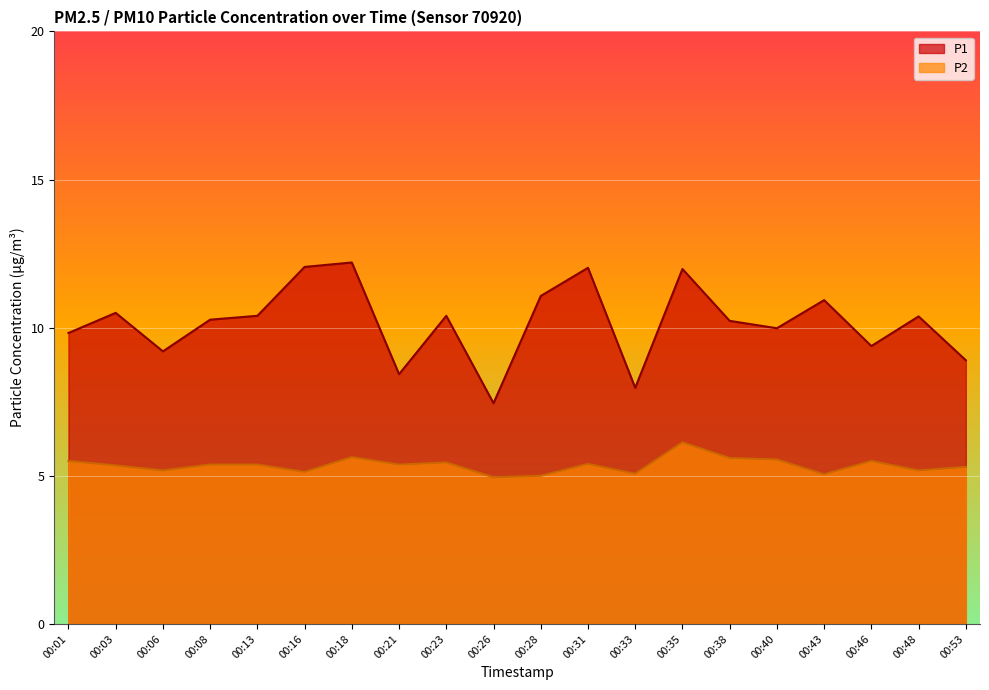

Reading left to right, transcribe all the data shown in this chart.

P1: 9.8	10.5	9.2	10.3	10.4	12.1	12.2	8.4	10.4	7.5	11.1	12.0	8.0	12.0	10.2	10.0	10.9	9.4	10.4	8.9
P2: 5.5	5.3	5.2	5.4	5.4	5.1	5.6	5.4	5.5	5.0	5.0	5.4	5.1	6.1	5.6	5.5	5.0	5.5	5.2	5.3